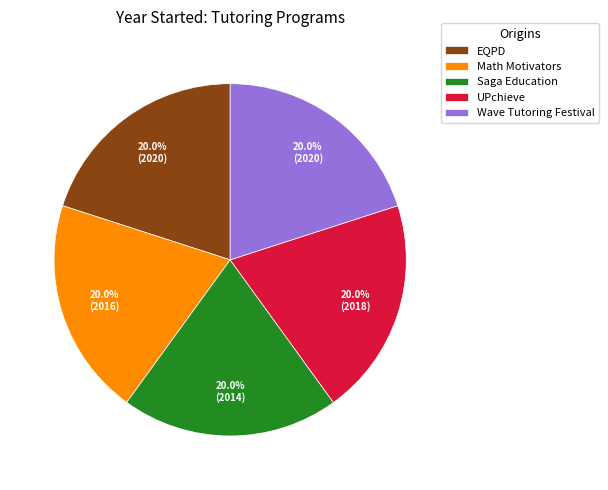

What is the ratio of the value at Wave Tutoring Festival to the value at EQPD?

1.0